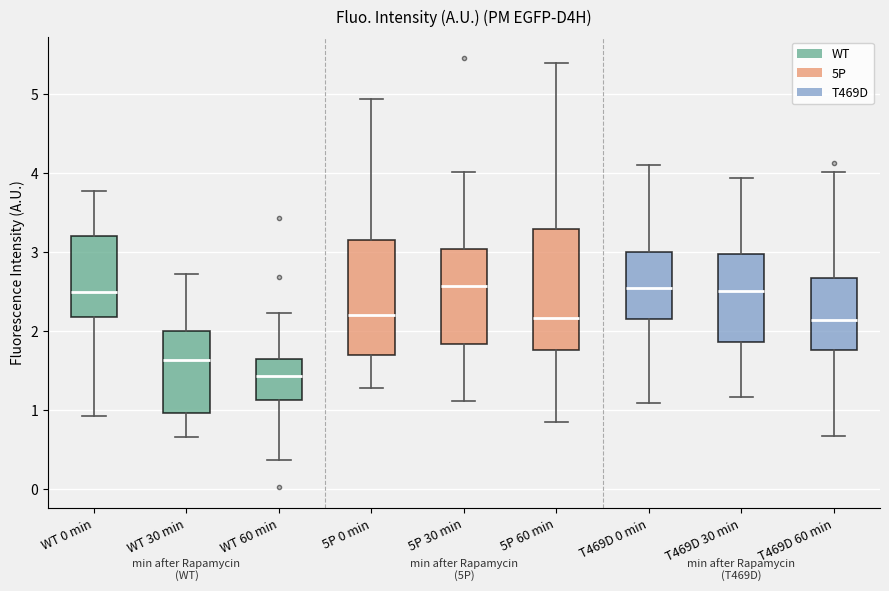

Where does the lower whisker of the box for WT 0 min end on the y-axis? The values are not printed on the chart, so give them approximately, as read against the axis.

0.9